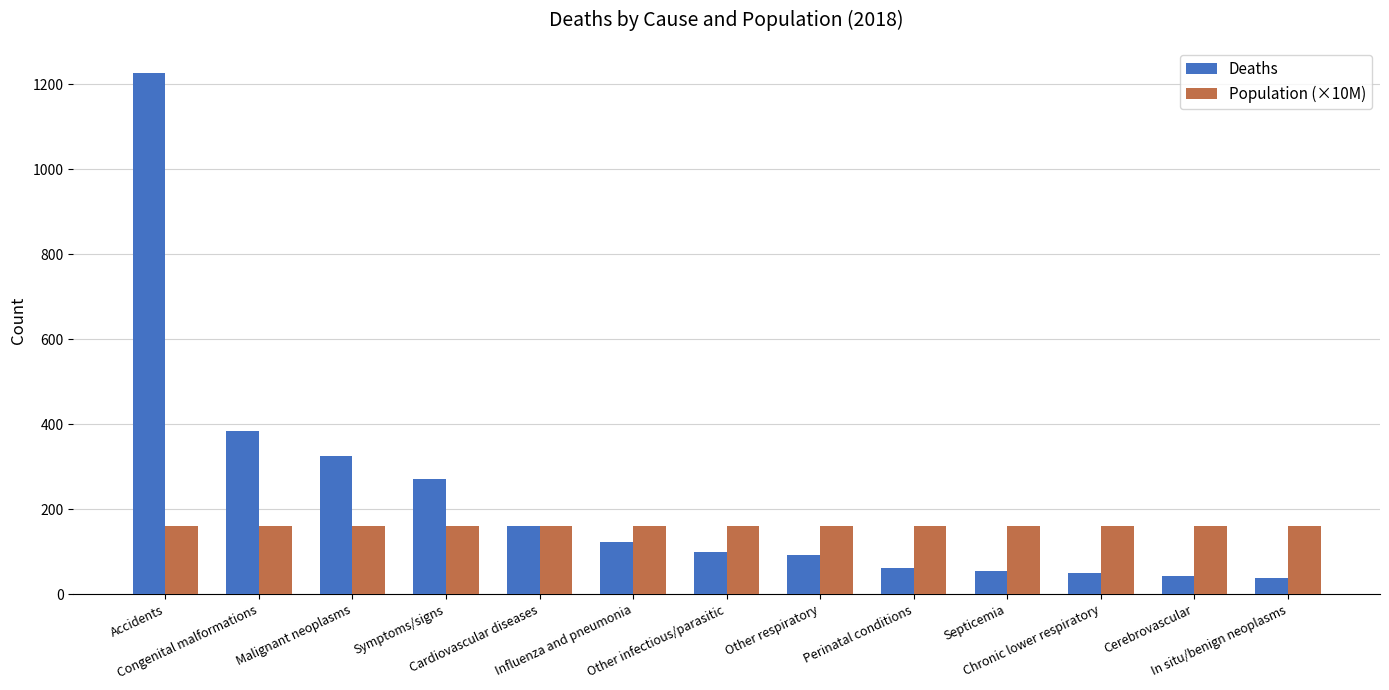

What is the sum of the Deaths values at Chronic lower respiratory and Other infectious/parasitic?

149.0